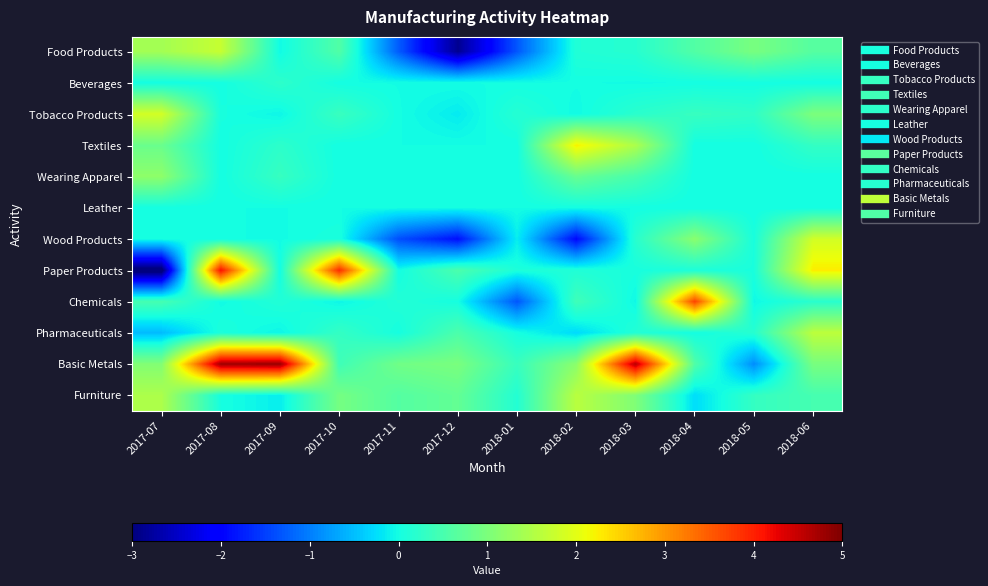

Reading left to right, list all the values displayed in this chart.

Food Products: 2017-07=1.4	2017-08=1.7	2017-09=-0.0	2017-10=0.6	2017-11=-1.3	2017-12=-2.9	2018-01=-1.3	2018-02=0.1	2018-03=0.2	2018-04=0.6	2018-05=1.0	2018-06=0.6
Beverages: 2017-07=-0.0	2017-08=0.0	2017-09=0.2	2017-10=0.0	2017-11=-0.0	2017-12=0.0	2018-01=0.0	2018-02=0.0	2018-03=-0.0	2018-04=0.0	2018-05=0.0	2018-06=-0.0
Tobacco Products: 2017-07=1.9	2017-08=0.0	2017-09=-0.1	2017-10=0.4	2017-11=0.0	2017-12=-0.1	2018-01=0.2	2018-02=-0.0	2018-03=0.2	2018-04=0.3	2018-05=0.3	2018-06=1.0
Textiles: 2017-07=0.8	2017-08=0.0	2017-09=0.2	2017-10=0.0	2017-11=0.0	2017-12=0.0	2018-01=0.0	2018-02=2.2	2018-03=1.5	2018-04=0.0	2018-05=0.0	2018-06=0.3
Wearing Apparel: 2017-07=1.2	2017-08=0.0	2017-09=0.3	2017-10=0.0	2017-11=0.0	2017-12=0.0	2018-01=0.0	2018-02=0.8	2018-03=0.5	2018-04=0.0	2018-05=0.0	2018-06=0.0
Leather: 2017-07=0.0	2017-08=0.0	2017-09=0.0	2017-10=0.0	2017-11=0.0	2017-12=0.0	2018-01=0.0	2018-02=0.0	2018-03=0.0	2018-04=0.0	2018-05=0.0	2018-06=0.0
Wood Products: 2017-07=0.0	2017-08=0.0	2017-09=-0.0	2017-10=0.1	2017-11=-1.4	2017-12=-1.9	2018-01=-0.1	2018-02=-2.0	2018-03=0.2	2018-04=1.1	2018-05=0.0	2018-06=1.8
Paper Products: 2017-07=-3.2	2017-08=4.1	2017-09=-0.0	2017-10=3.9	2017-11=0.0	2017-12=0.5	2018-01=0.1	2018-02=0.1	2018-03=0.0	2018-04=0.1	2018-05=0.1	2018-06=2.3
Chemicals: 2017-07=0.5	2017-08=-0.0	2017-09=0.1	2017-10=-0.1	2017-11=0.1	2017-12=0.0	2018-01=-1.3	2018-02=0.4	2018-03=-0.0	2018-04=3.7	2018-05=-0.0	2018-06=0.2
Pharmaceuticals: 2017-07=-0.5	2017-08=0.1	2017-09=-0.1	2017-10=0.3	2017-11=0.0	2017-12=0.5	2018-01=0.0	2018-02=-0.3	2018-03=0.1	2018-04=0.0	2018-05=0.2	2018-06=1.6
Basic Metals: 2017-07=1.1	2017-08=4.8	2017-09=4.8	2017-10=0.4	2017-11=0.9	2017-12=1.0	2018-01=0.3	2018-02=1.1	2018-03=4.6	2018-04=0.6	2018-05=-0.9	2018-06=1.0
Furniture: 2017-07=1.5	2017-08=0.0	2017-09=-0.1	2017-10=0.9	2017-11=0.6	2017-12=0.8	2018-01=0.1	2018-02=1.6	2018-03=1.0	2018-04=-0.3	2018-05=0.3	2018-06=0.5